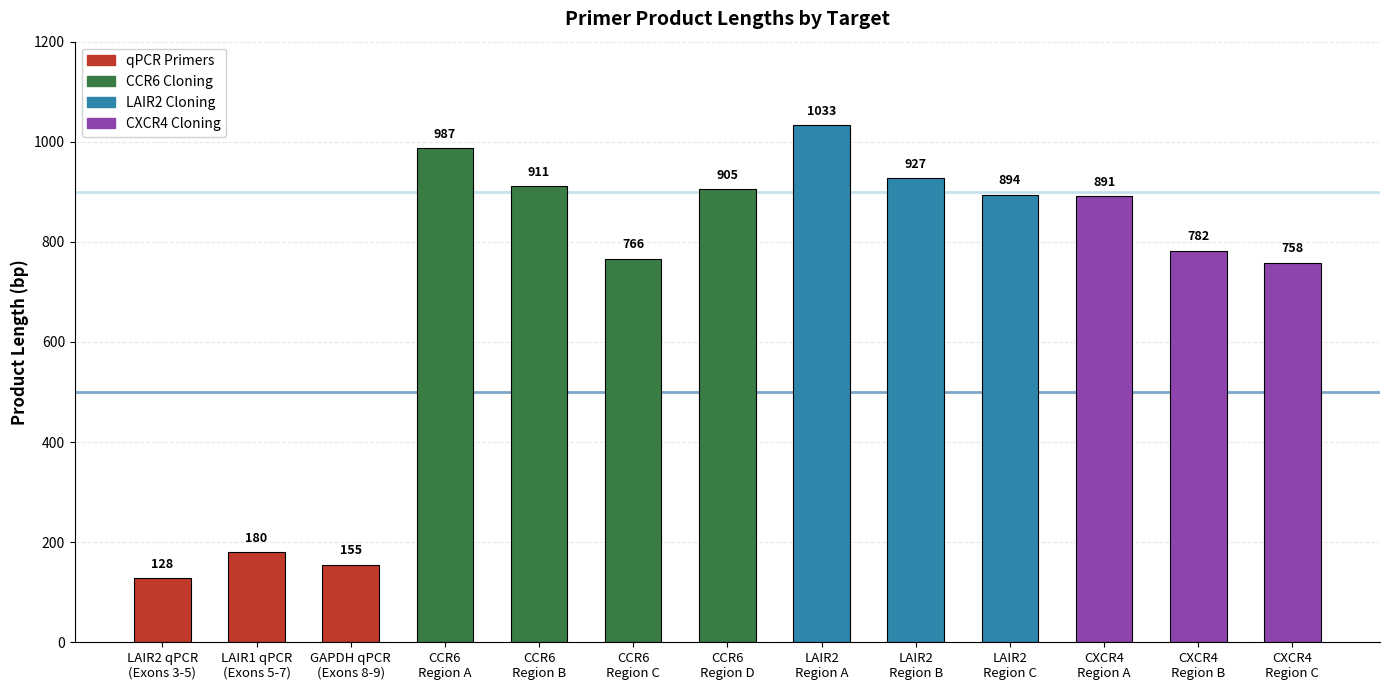

Which category has the lowest value across all series?

LAIR2 qPCR
(Exons 3-5)